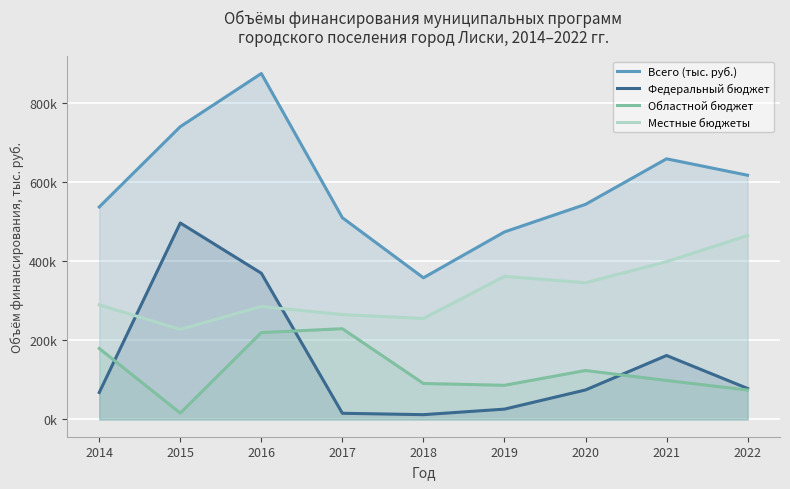

At which label does Областной бюджет first exceed 98595?

2014